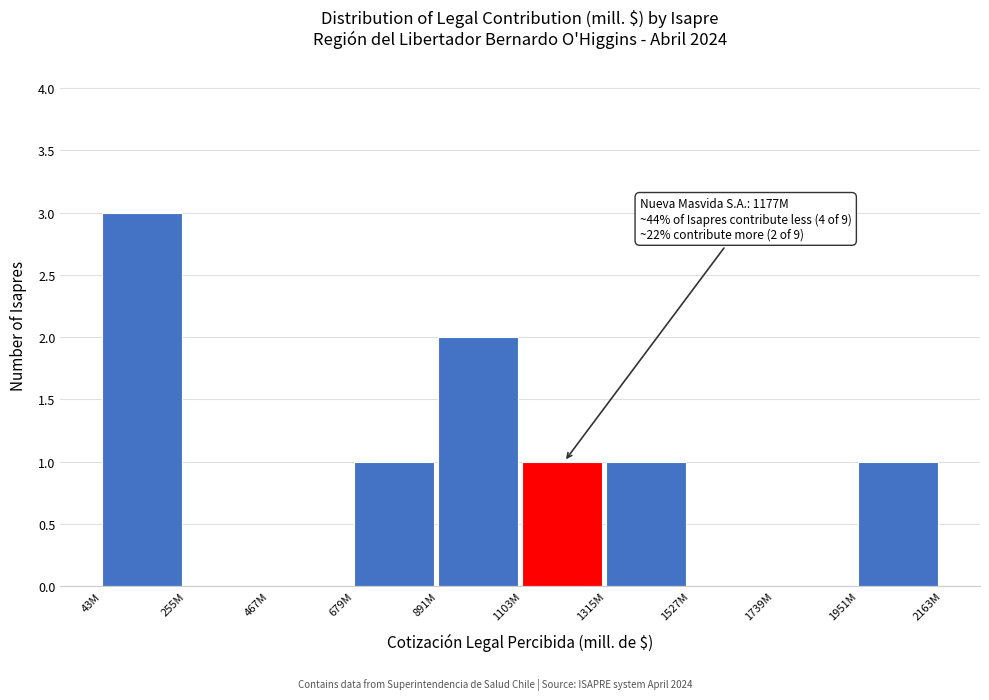

Reading right to left, extract all data points from this chart.

1951M=1	1739M=0	1527M=0	1315M=1	1103M=1	891M=2	679M=1	467M=0	255M=0	43M=3